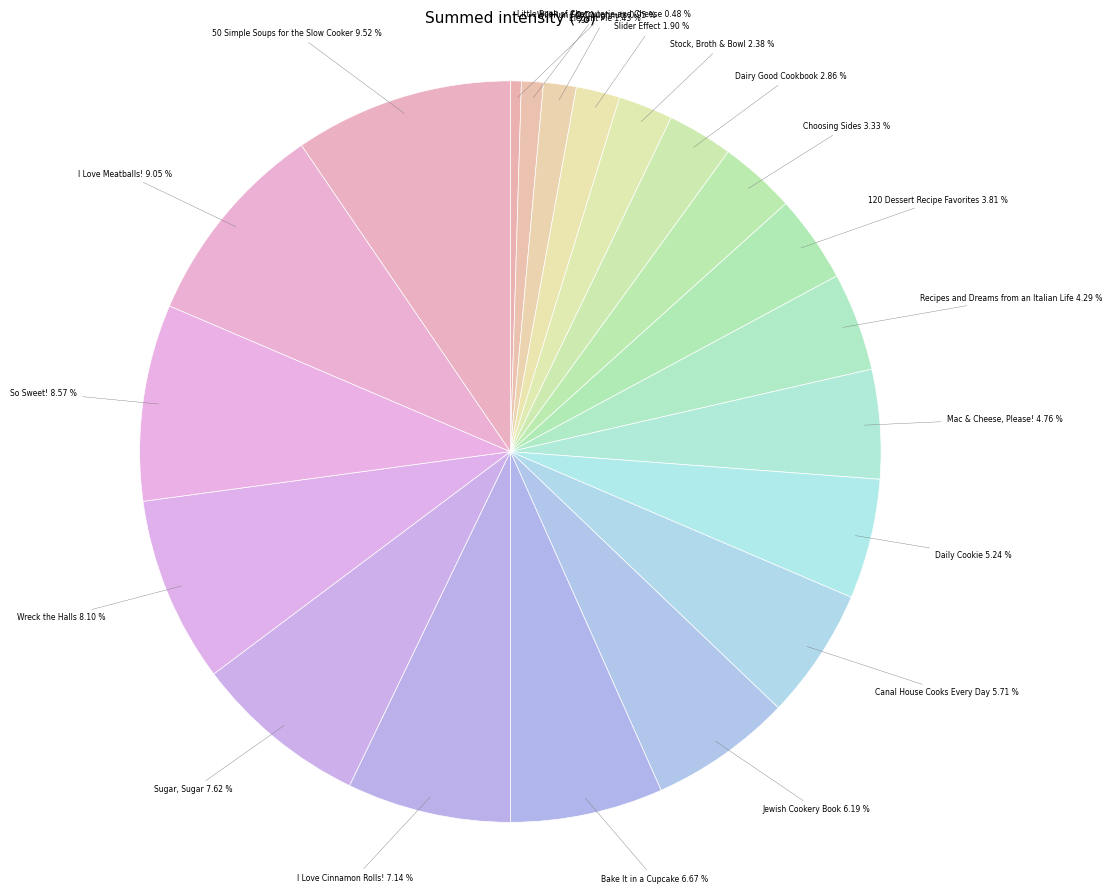

How many segments does this pie chart have?

20